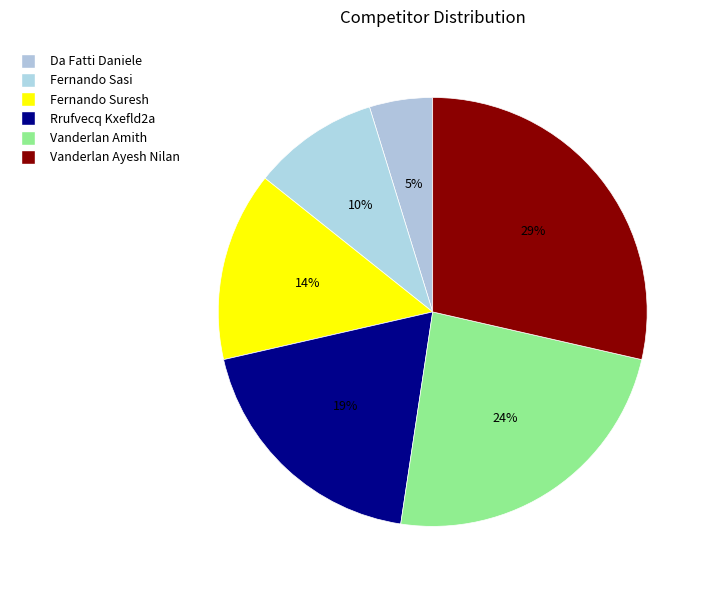

Rank the categories by value from highest to lowest.

Vanderlan Ayesh Nilan, Vanderlan Amith, Rrufvecq Kxefld2a, Fernando Suresh, Fernando Sasi, Da Fatti Daniele